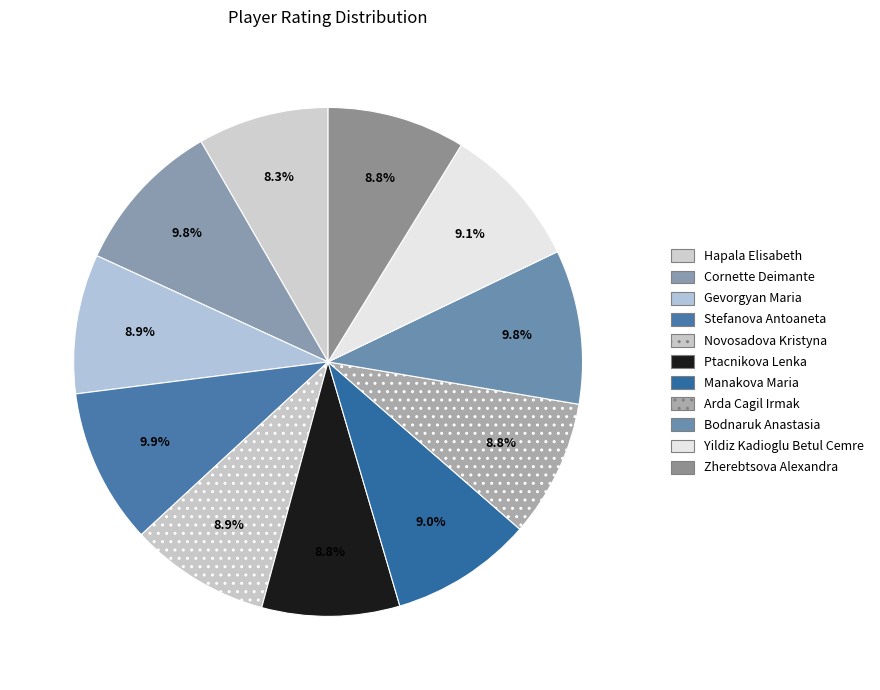

To the nearest percent, what is the average slice percentage?

9%